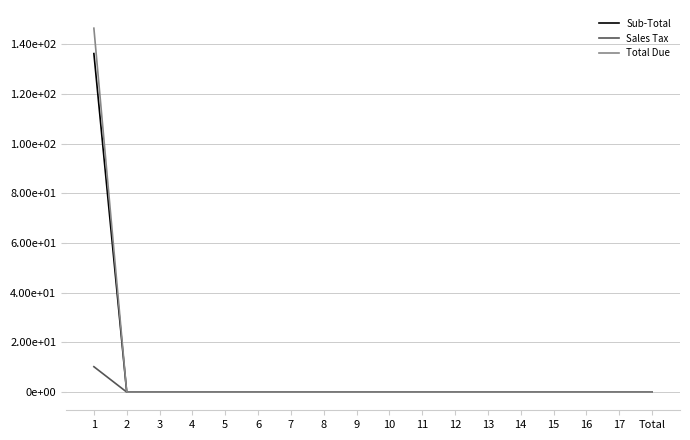

Does the chart display data point markers on the line(s)?

No